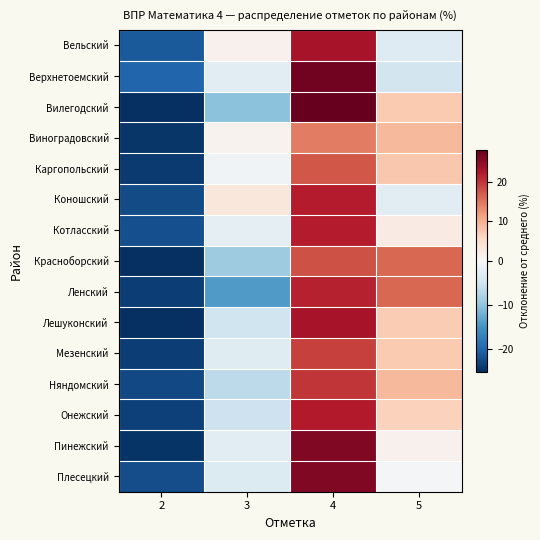

Reading left to right, transcribe all the data shown in this chart.

Вельский: 2=-21.0	3=1.2	4=23.0	5=-3.2
Верхнетоемский: 2=-19.9	3=-2.6	4=27.0	5=-4.6
Вилегодский: 2=-25.0	3=-10.3	4=27.9	5=7.4
Виноградовский: 2=-24.3	3=0.9	4=14.3	5=9.1
Каргопольский: 2=-23.9	3=-0.9	4=17.2	5=7.6
Коношский: 2=-22.4	3=3.1	4=21.9	5=-2.6
Котласский: 2=-22.0	3=-2.3	4=22.0	5=2.3
Красноборский: 2=-25.0	3=-8.8	4=17.9	5=16.0
Ленский: 2=-23.4	3=-14.2	4=21.5	5=16.1
Лешуконский: 2=-25.0	3=-5.0	4=23.0	5=7.0
Мезенский: 2=-23.5	3=-2.9	4=19.1	5=7.4
Няндомский: 2=-22.6	3=-6.5	4=19.9	5=9.1
Онежский: 2=-23.4	3=-5.2	4=22.2	5=6.4
Пинежский: 2=-24.4	3=-2.7	4=25.8	5=1.3
Плесецкий: 2=-22.1	3=-3.4	4=25.8	5=-0.3